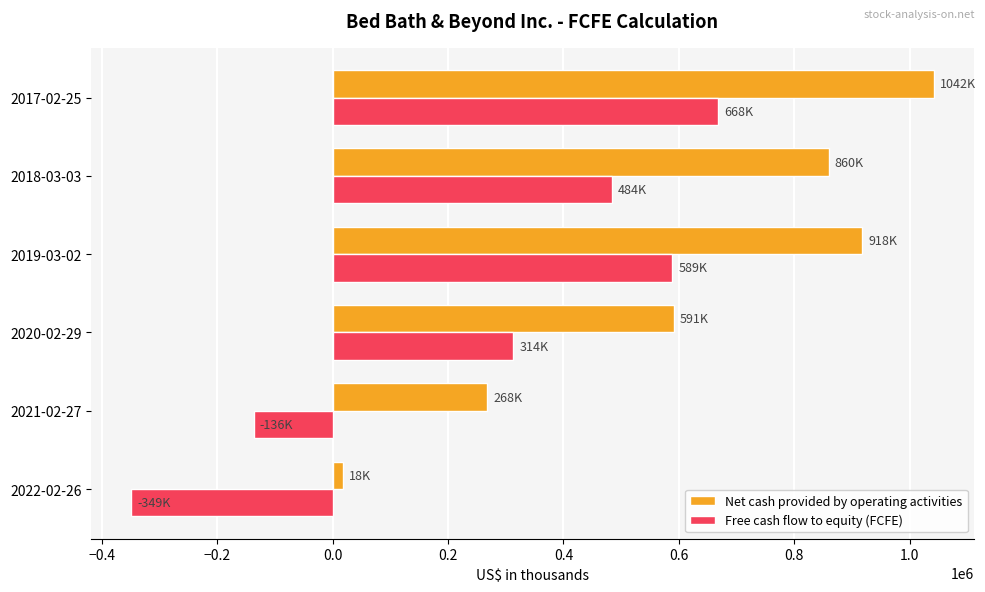

List the series in order of their peak value, highest first.

Net cash provided by operating activities, Free cash flow to equity (FCFE)